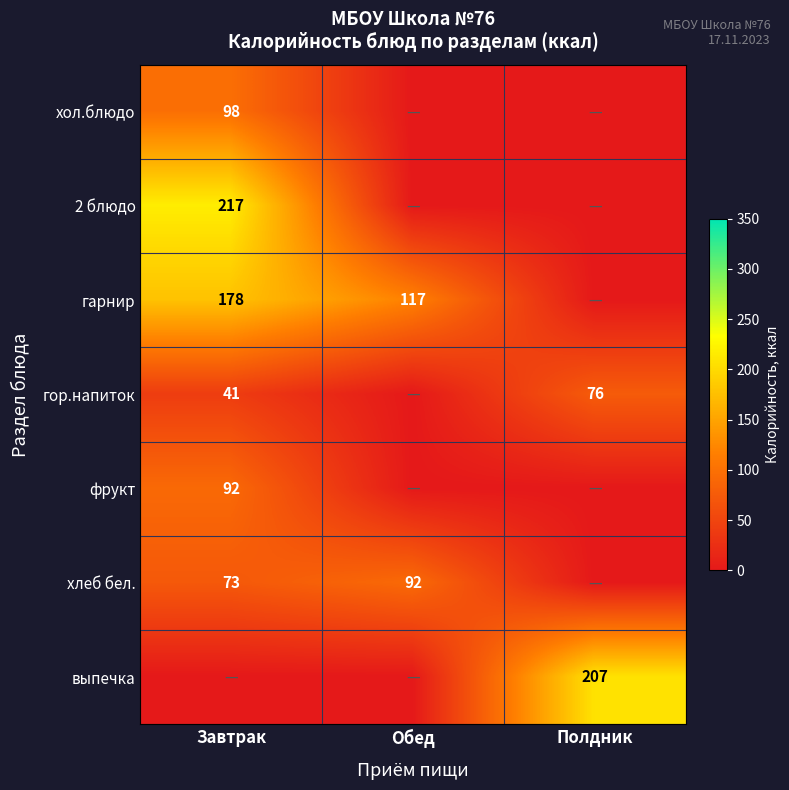

The хол.блюдо series shows 65 at Завтрак. True or false?

False